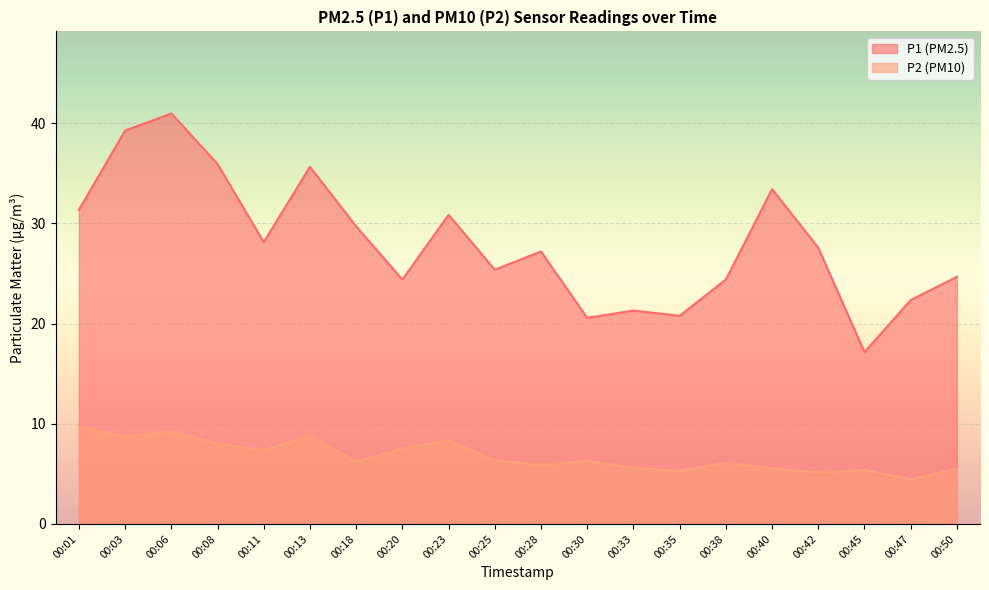

At which category is the sum across all series the highest?

00:06